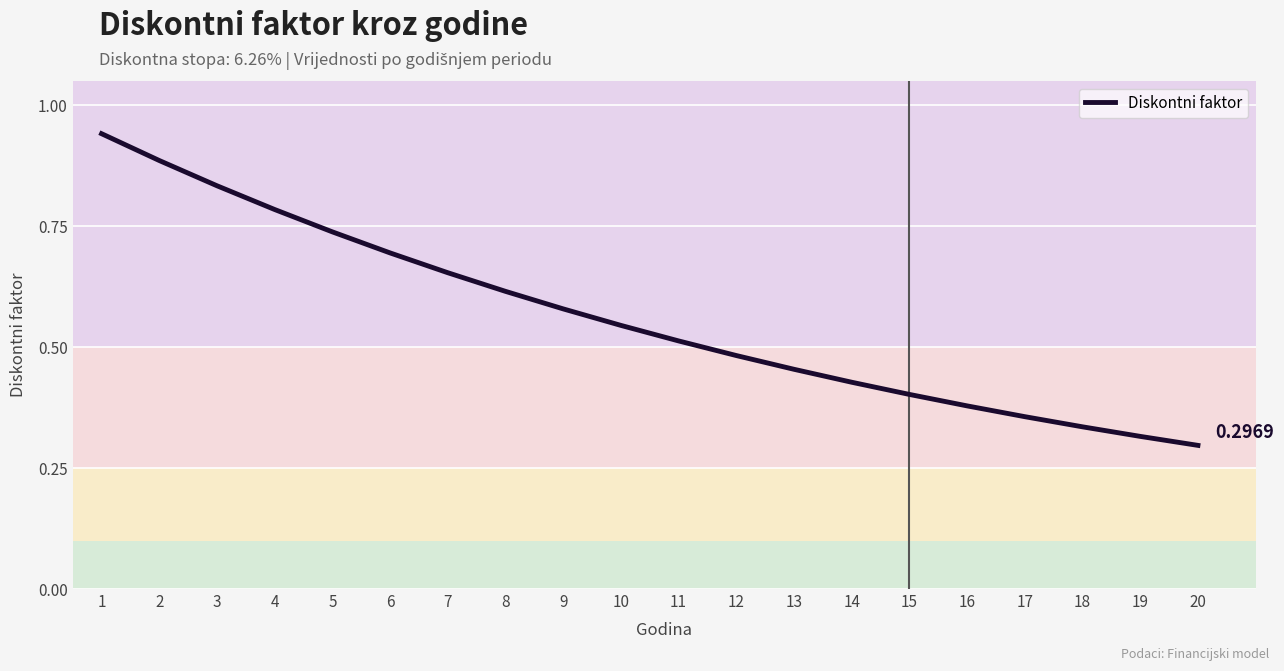

True or false: the data shows 0.7 at 7.

True